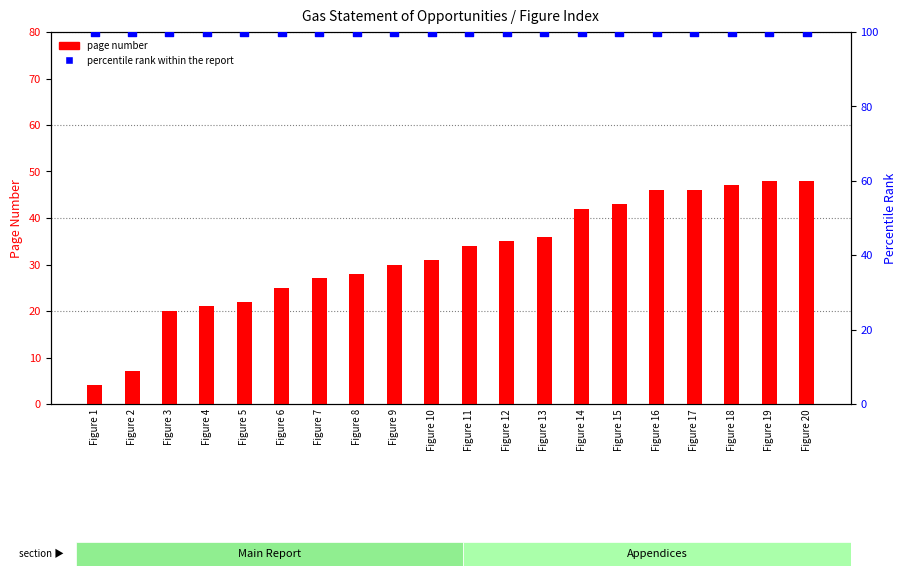

Which series reaches the maximum Y coordinate?

percentile rank within the report